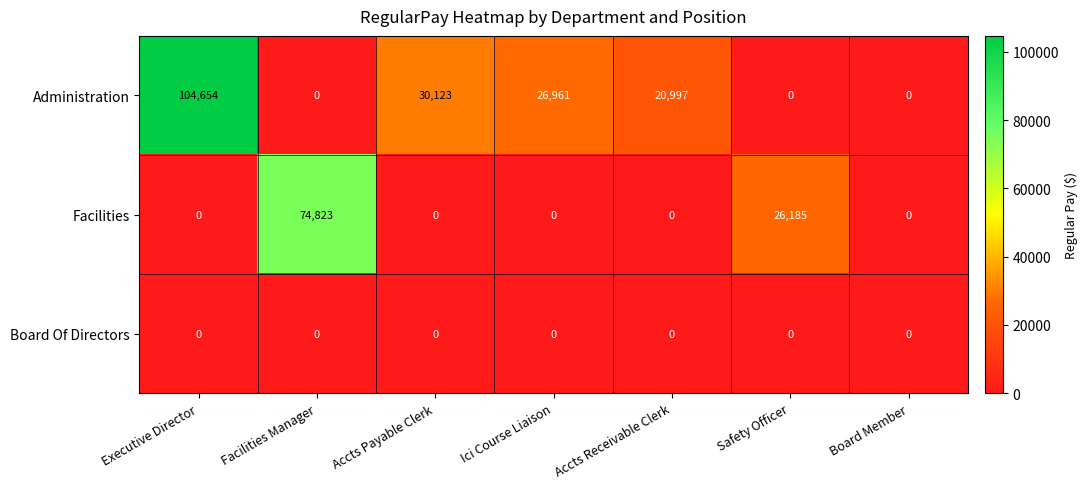

Rank the series by their average value, from highest to lowest.

Administration, Facilities, Board Of Directors